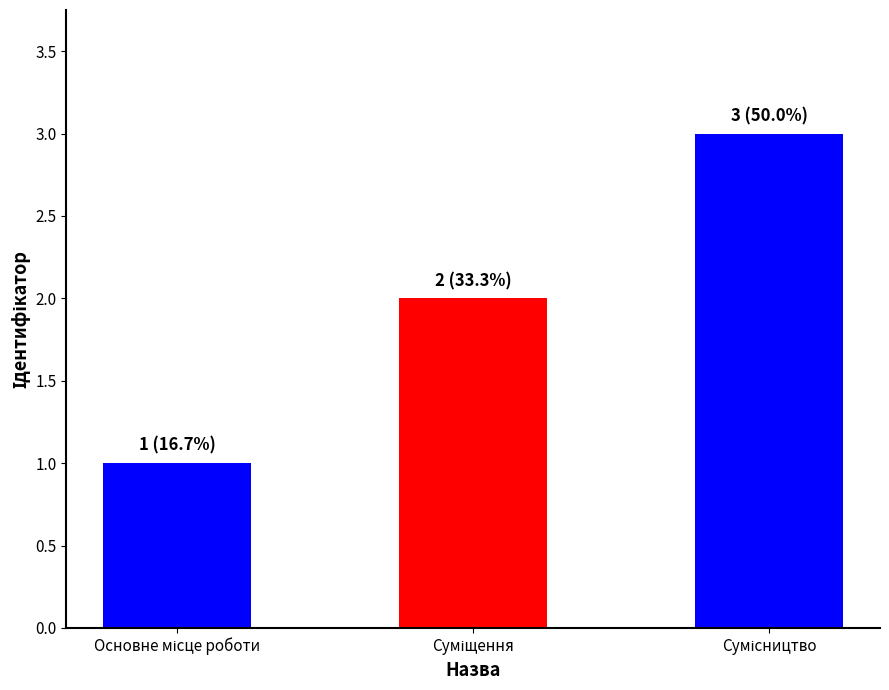

Are the bars horizontal?

No